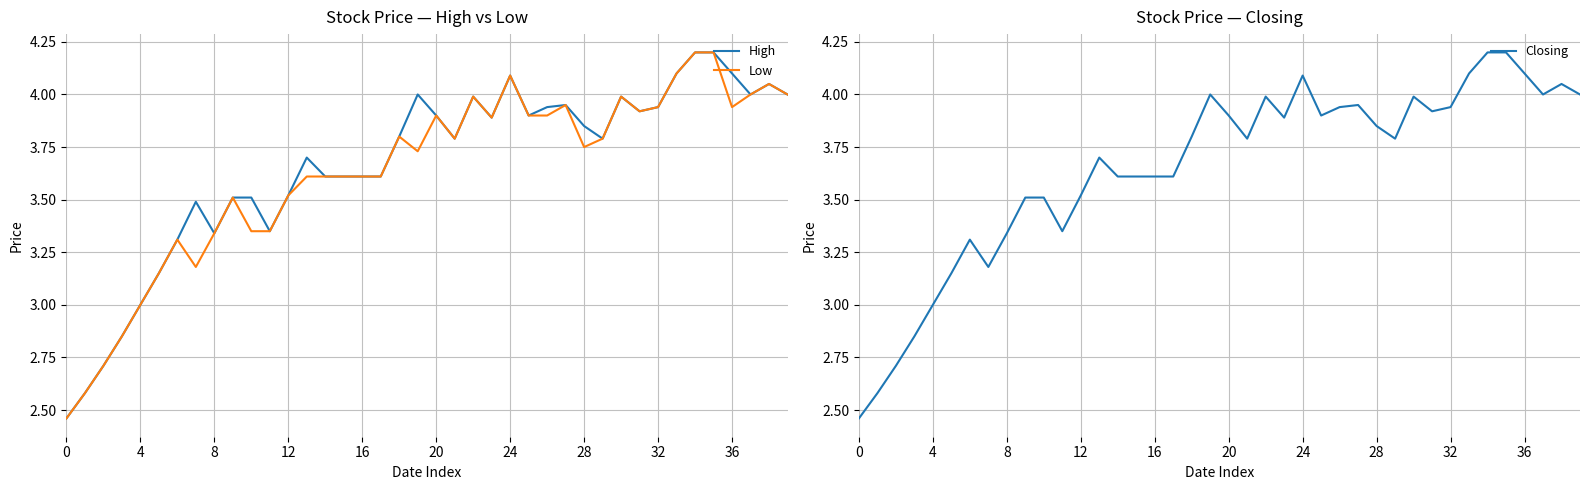

How many data points in Low are less than 3?

4